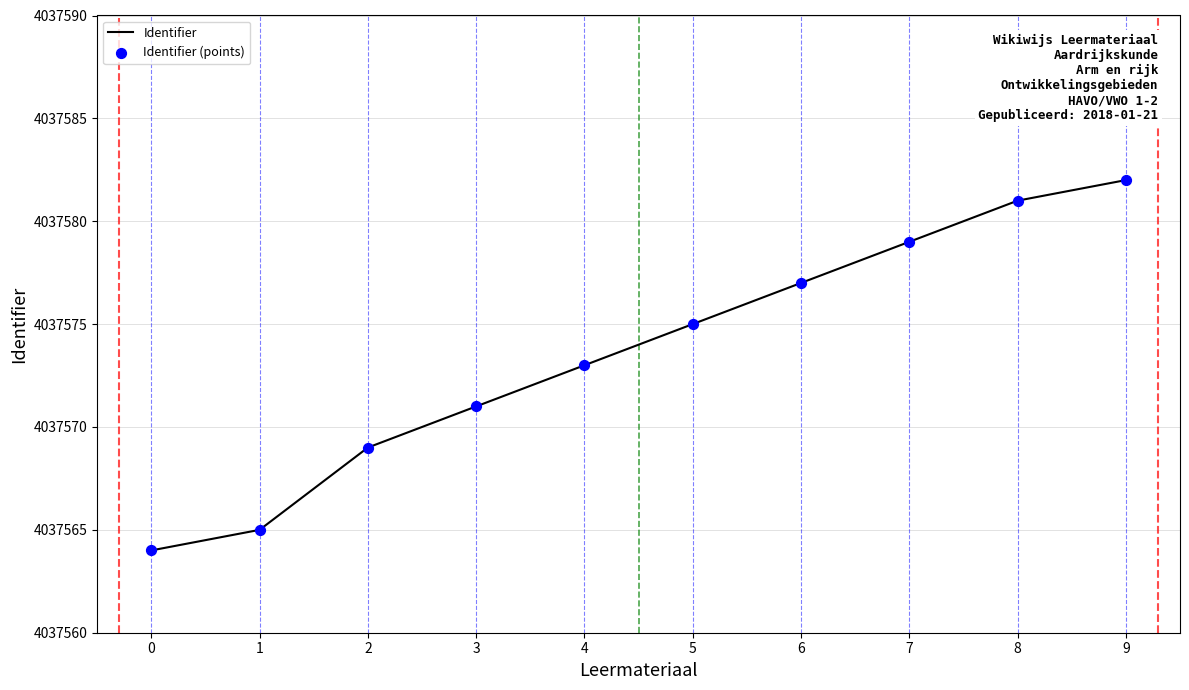

Rank the categories by value from lowest to highest.

0, 1, 2, 3, 4, 5, 6, 7, 8, 9